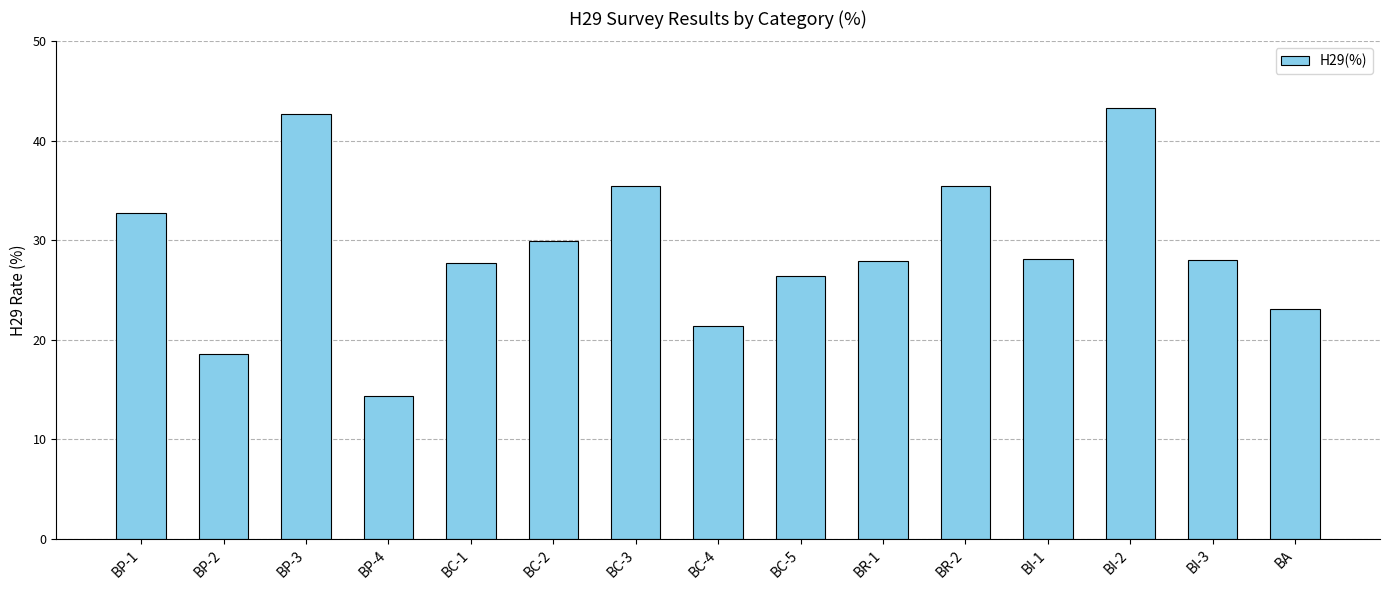

Approximately how many times larger is the value at BC-4 compared to BC-3?

0.6